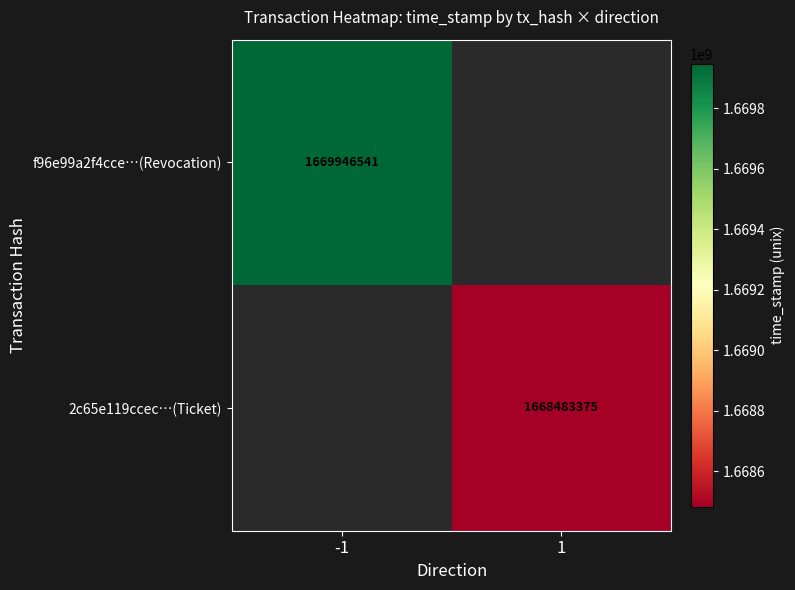

True or false: 2c65e119ccec…(Ticket) has a value of 906830443 at 1.

False